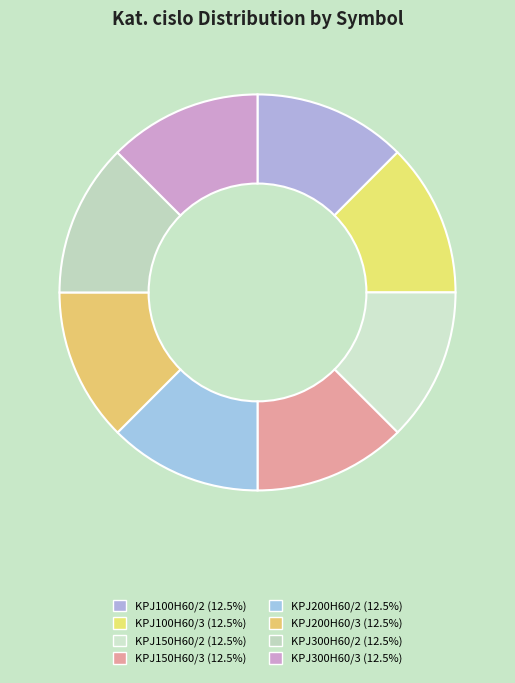

Rank the categories by value from highest to lowest.

KPJ300H60/3, KPJ200H60/3, KPJ150H60/3, KPJ100H60/3, KPJ300H60/2, KPJ200H60/2, KPJ150H60/2, KPJ100H60/2